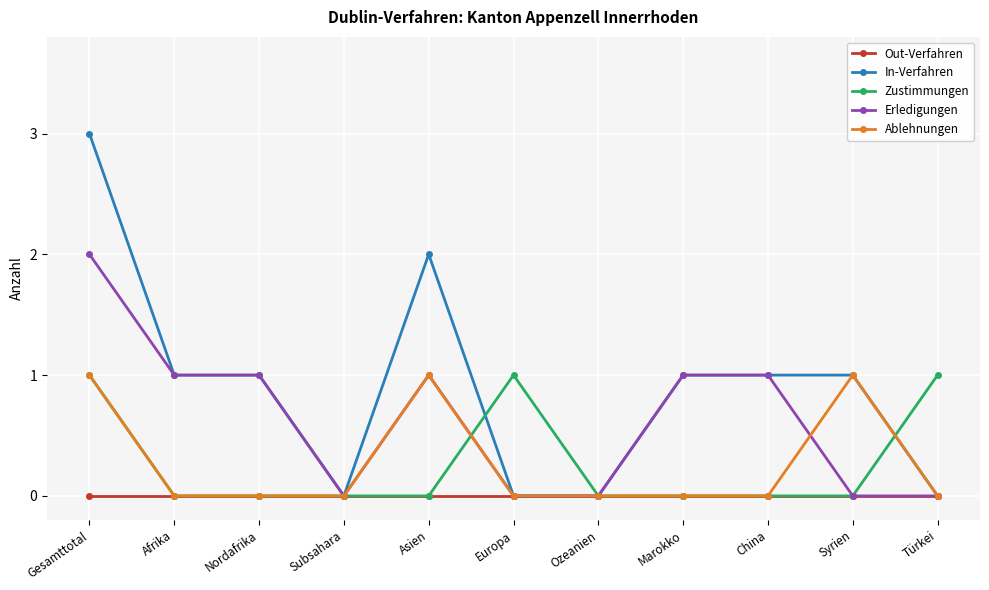

What is the label of the 2nd point from the left?

Afrika